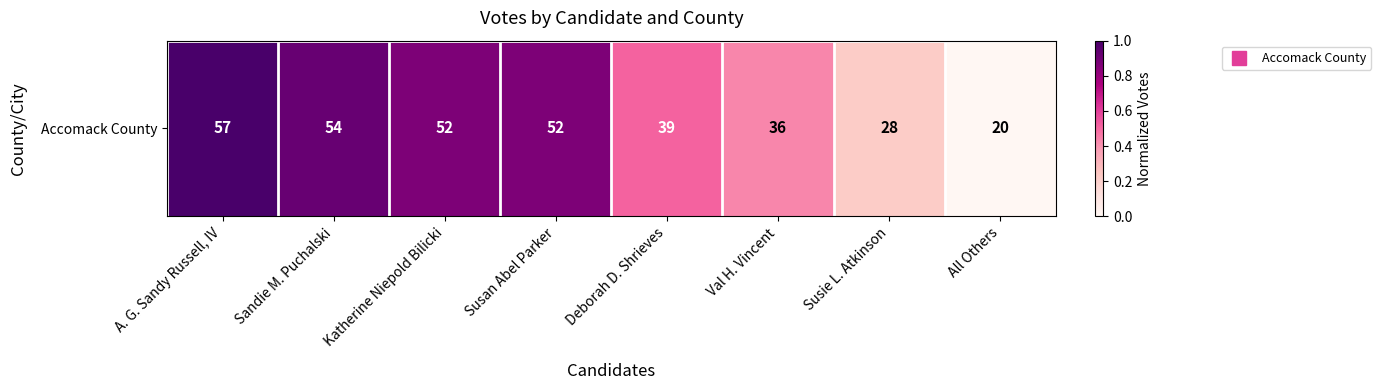

List the labels in order of value, largest first.

A. G. Sandy Russell, IV, Sandie M. Puchalski, Katherine Niepold Bilicki, Susan Abel Parker, Deborah D. Shrieves, Val H. Vincent, Susie L. Atkinson, All Others